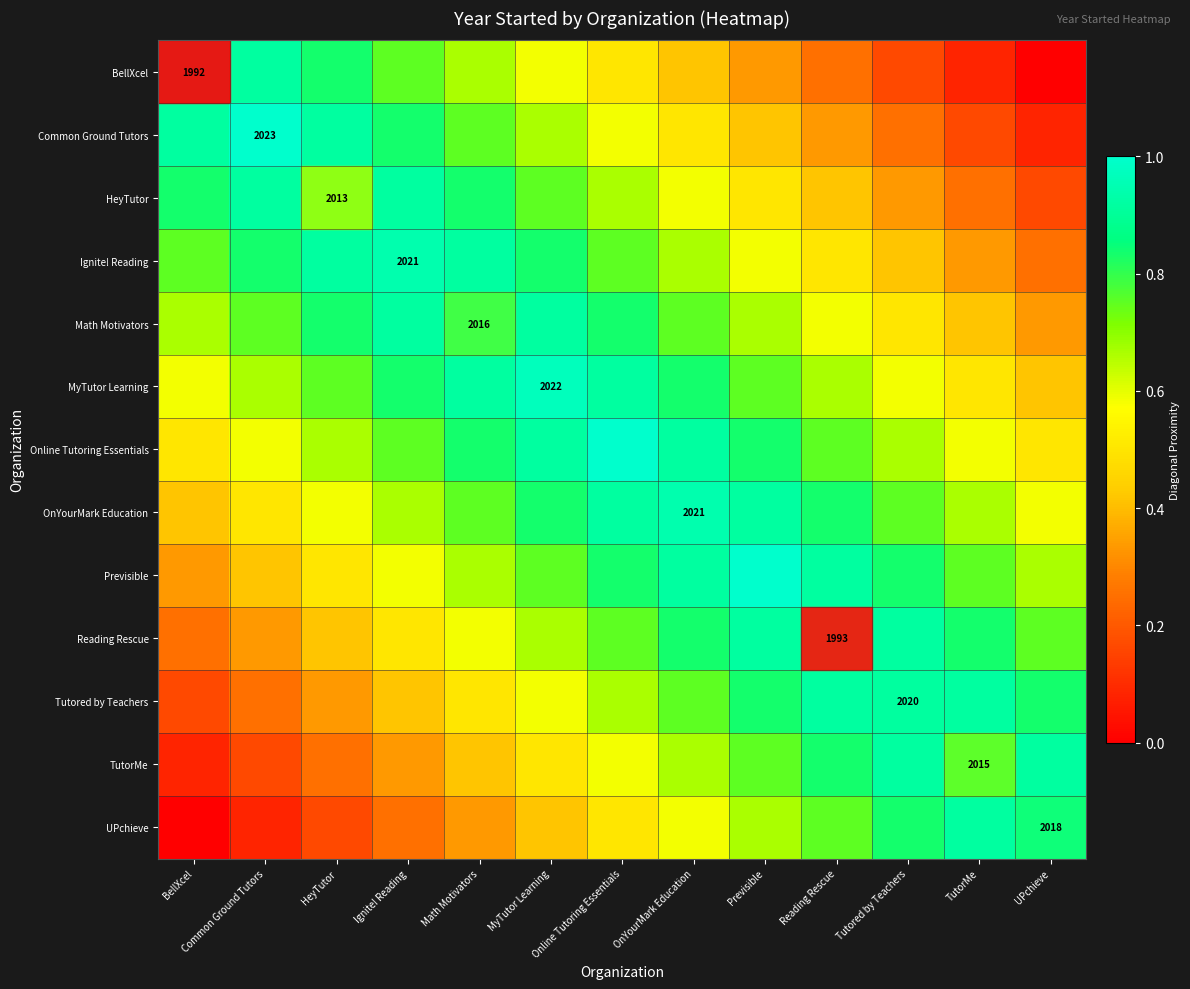

What is the difference between the BellXcel values at Math Motivators and TutorMe?

0.6